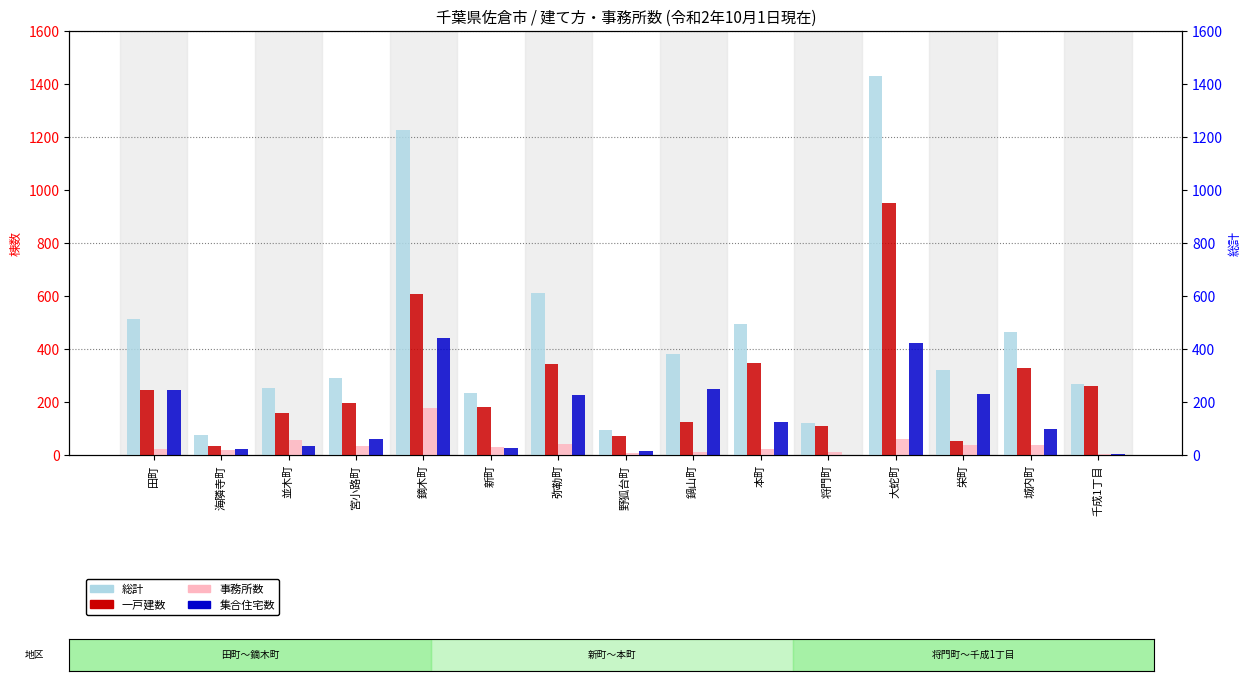

Where does the 集合住宅数 series first go above 98?

田町